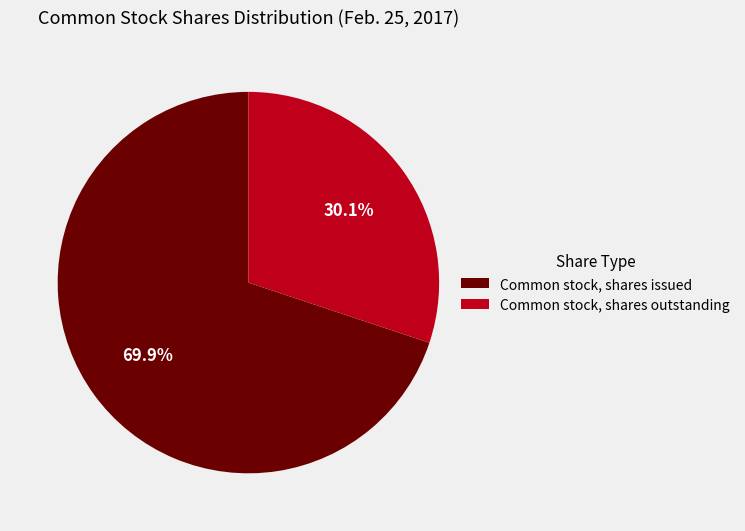

Rank the categories by value from highest to lowest.

Common stock, shares issued, Common stock, shares outstanding